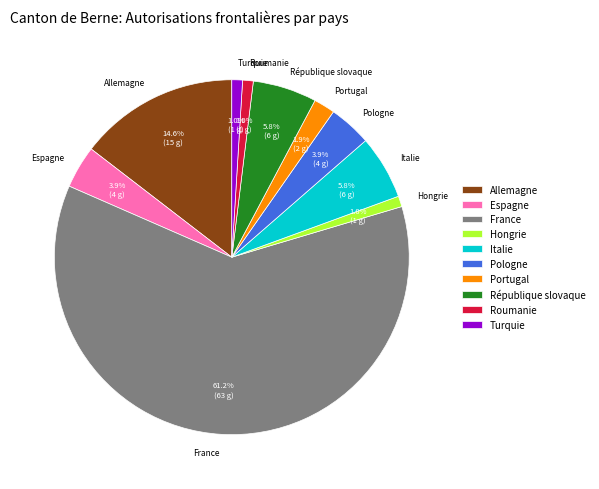

Combined, do Allemagne and Hongrie account for over 50%?

No